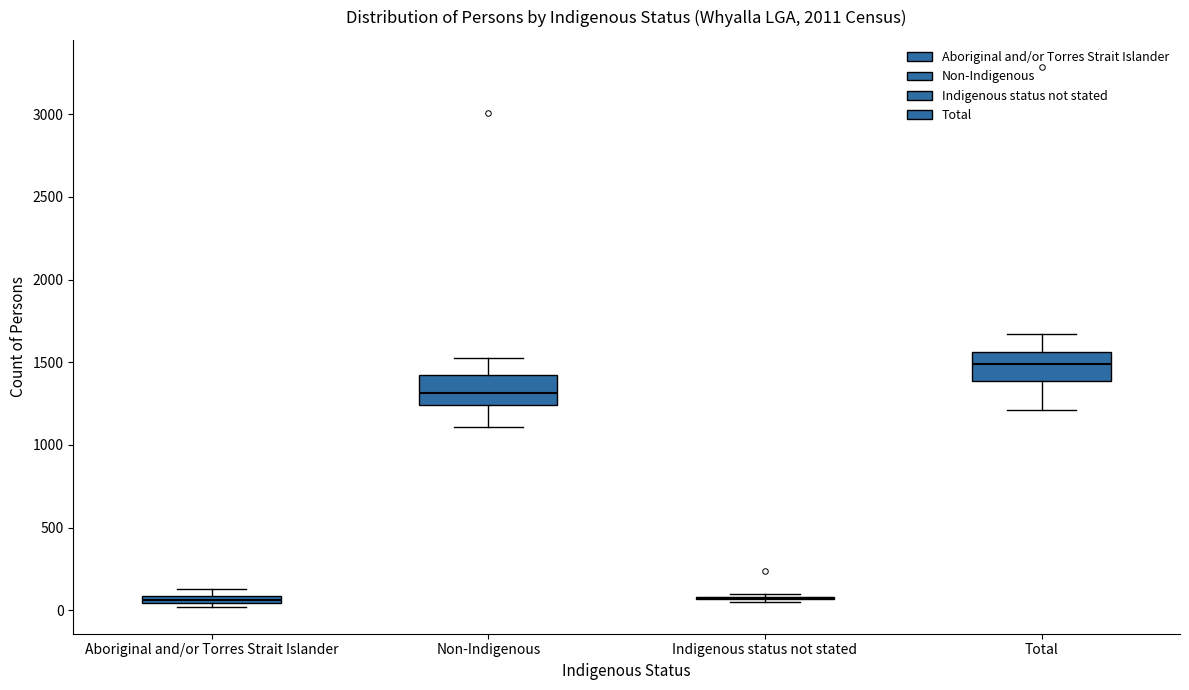

Where is the lower edge of the box for Aboriginal and/or Torres Strait Islander on the y-axis? The values are not printed on the chart, so give them approximately, as read against the axis.

50